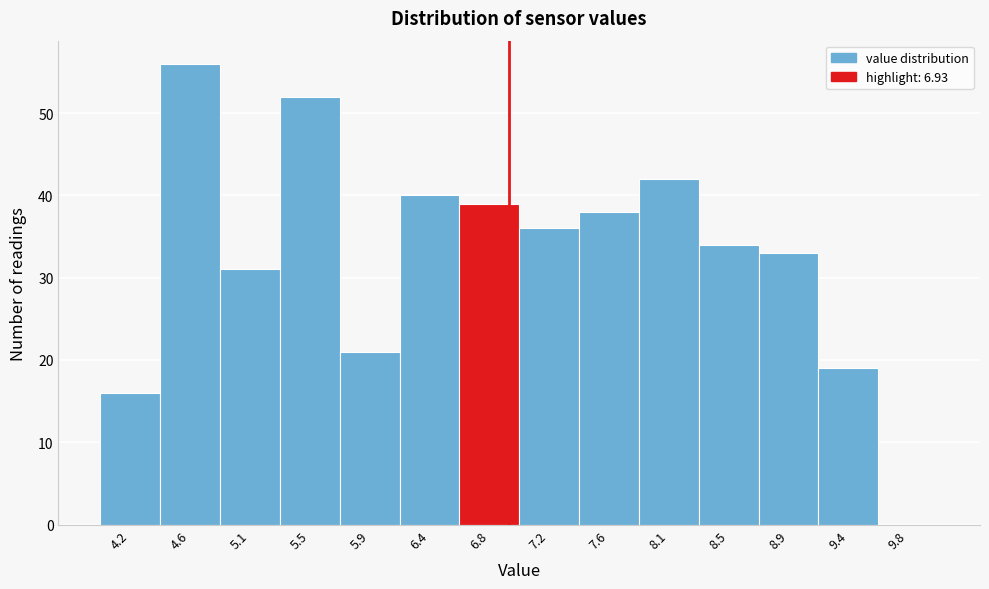

What is the height of the bar covering 8.70 to 9.15 on the x-axis? Neither the bar edges nor the heights are printed on the chart, so give them approximately, as read against the axes.

33